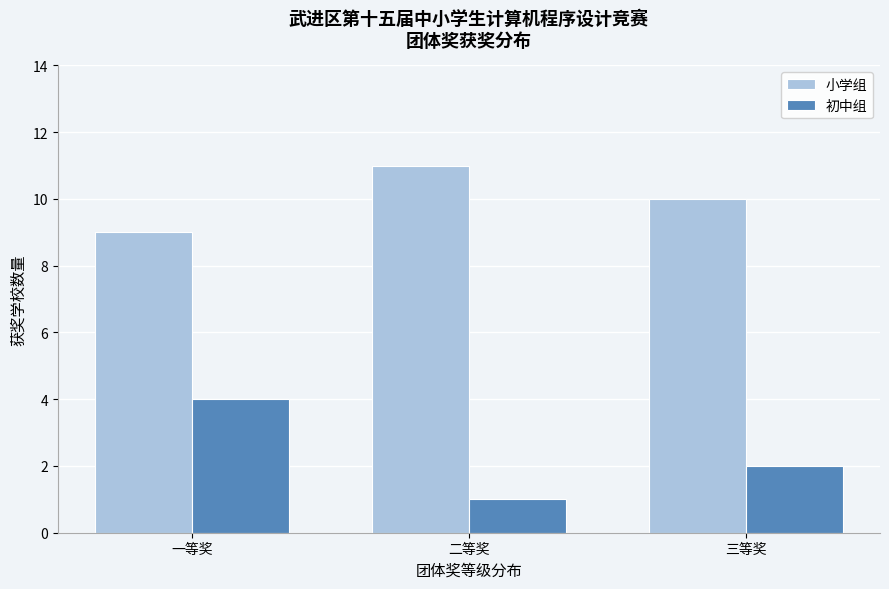

Reading left to right, transcribe all the data shown in this chart.

小学组: 一等奖=9	二等奖=11	三等奖=10
初中组: 一等奖=4	二等奖=1	三等奖=2